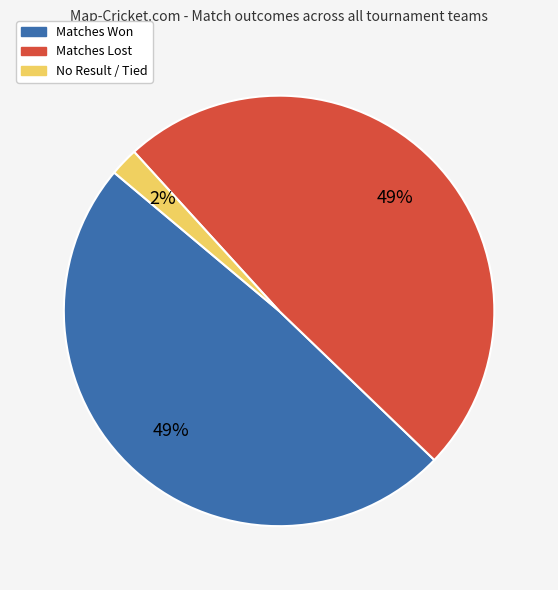

The Matches Won slice represents 55% of the pie. True or false?

False